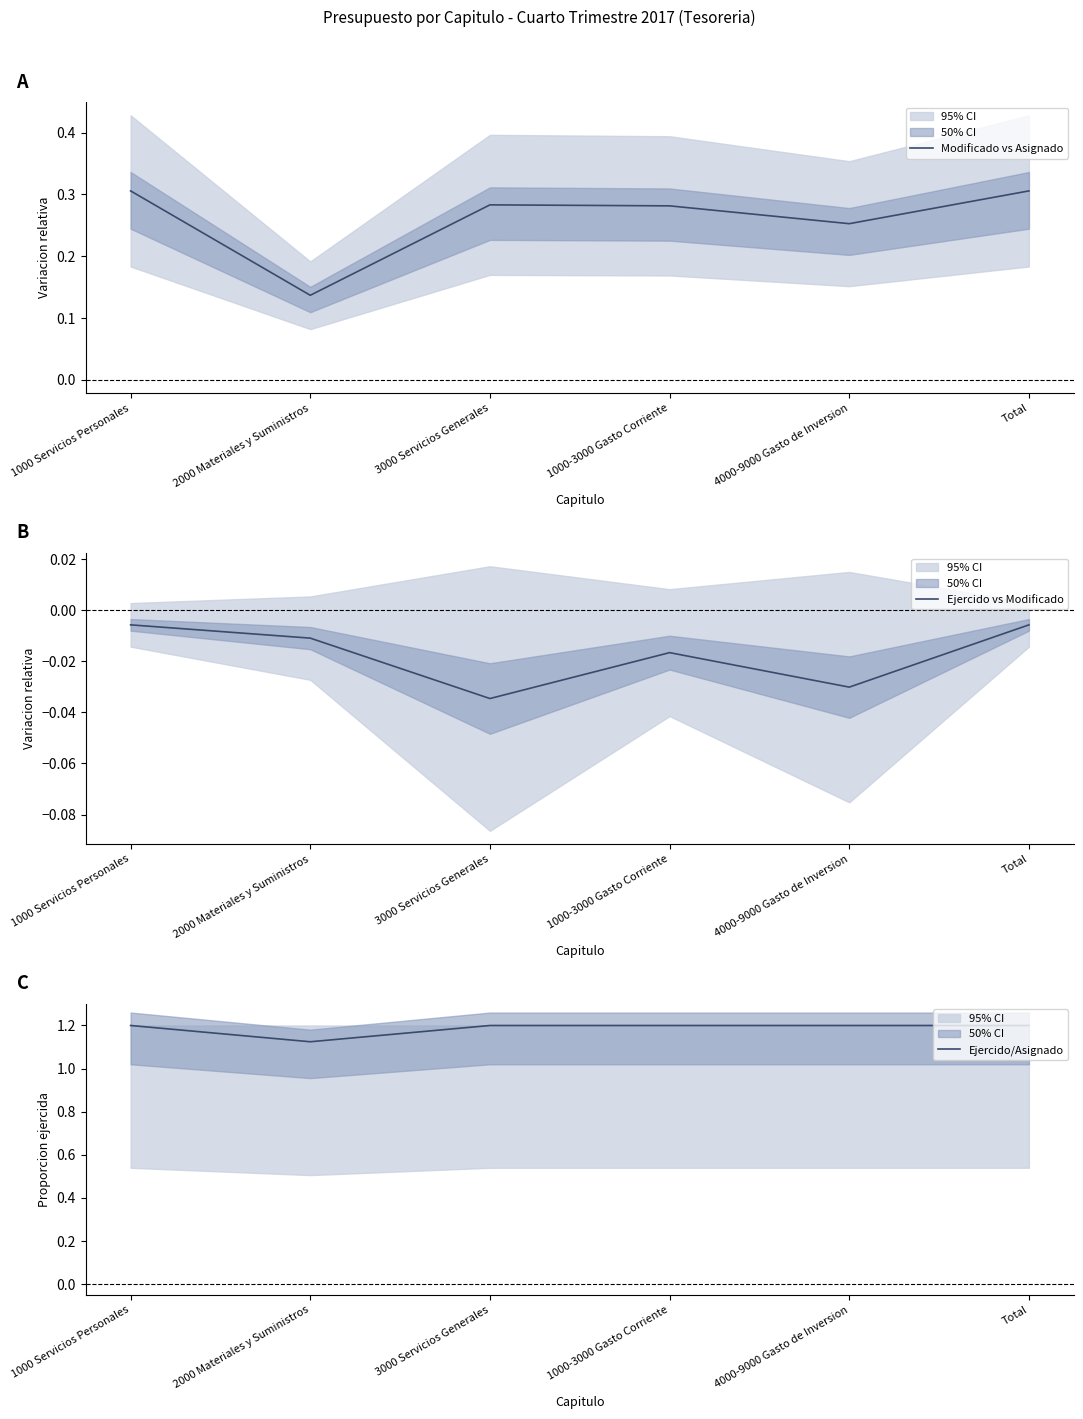

What is the label of the 6th point from the left?

Total